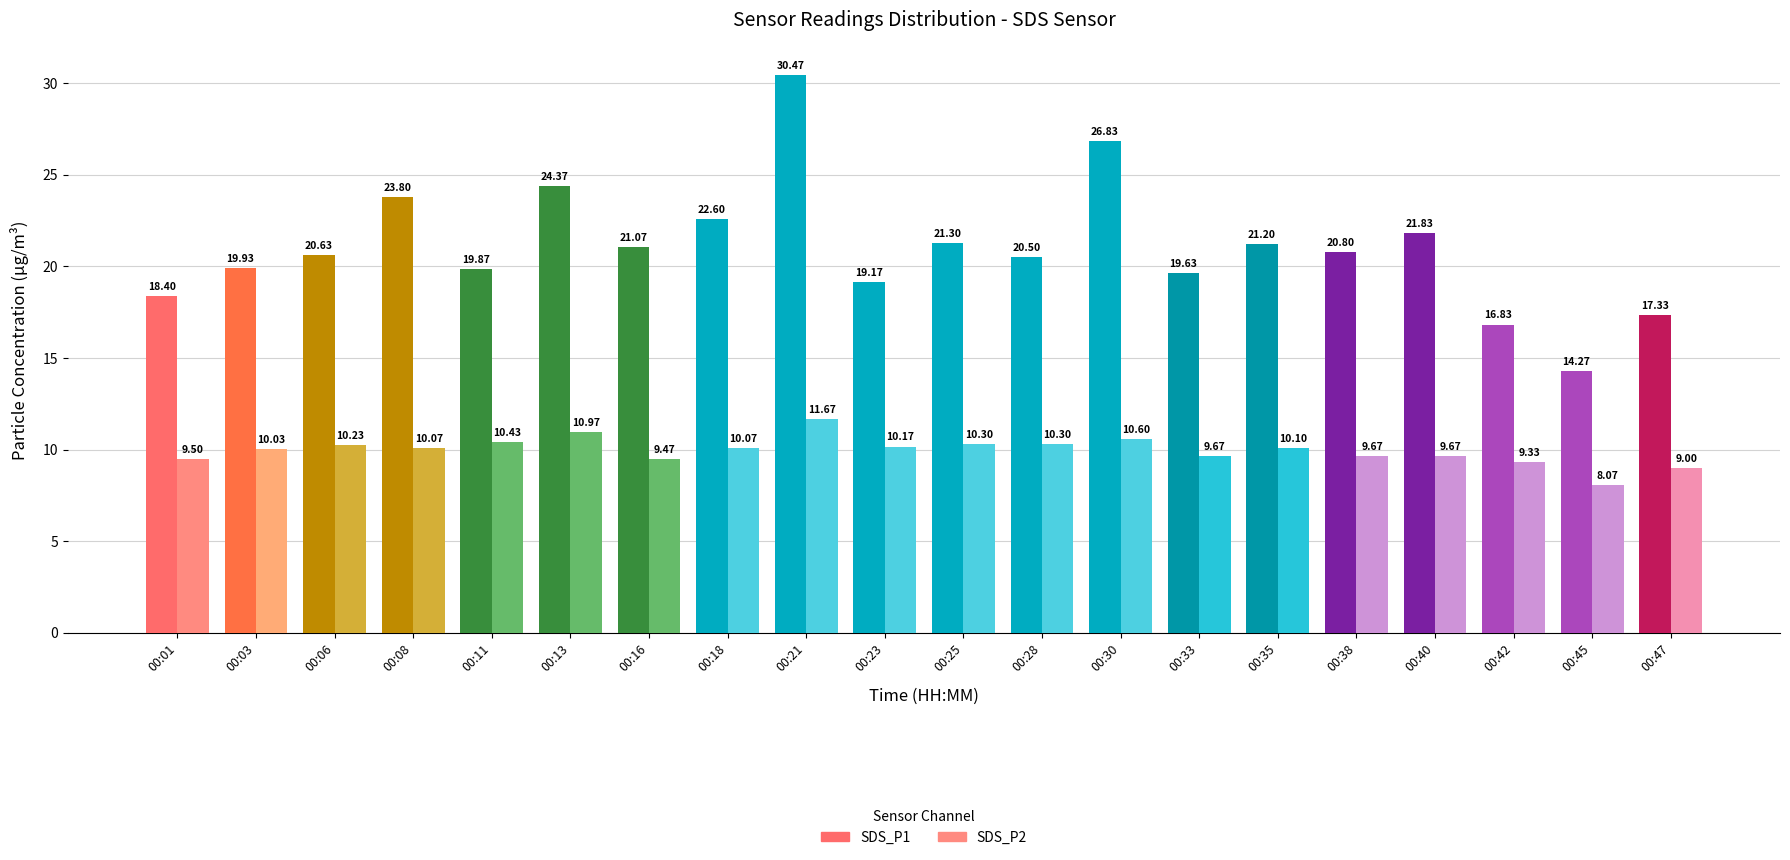

What is the value of the SDS_P2 bar at the 12th from the left?

10.3